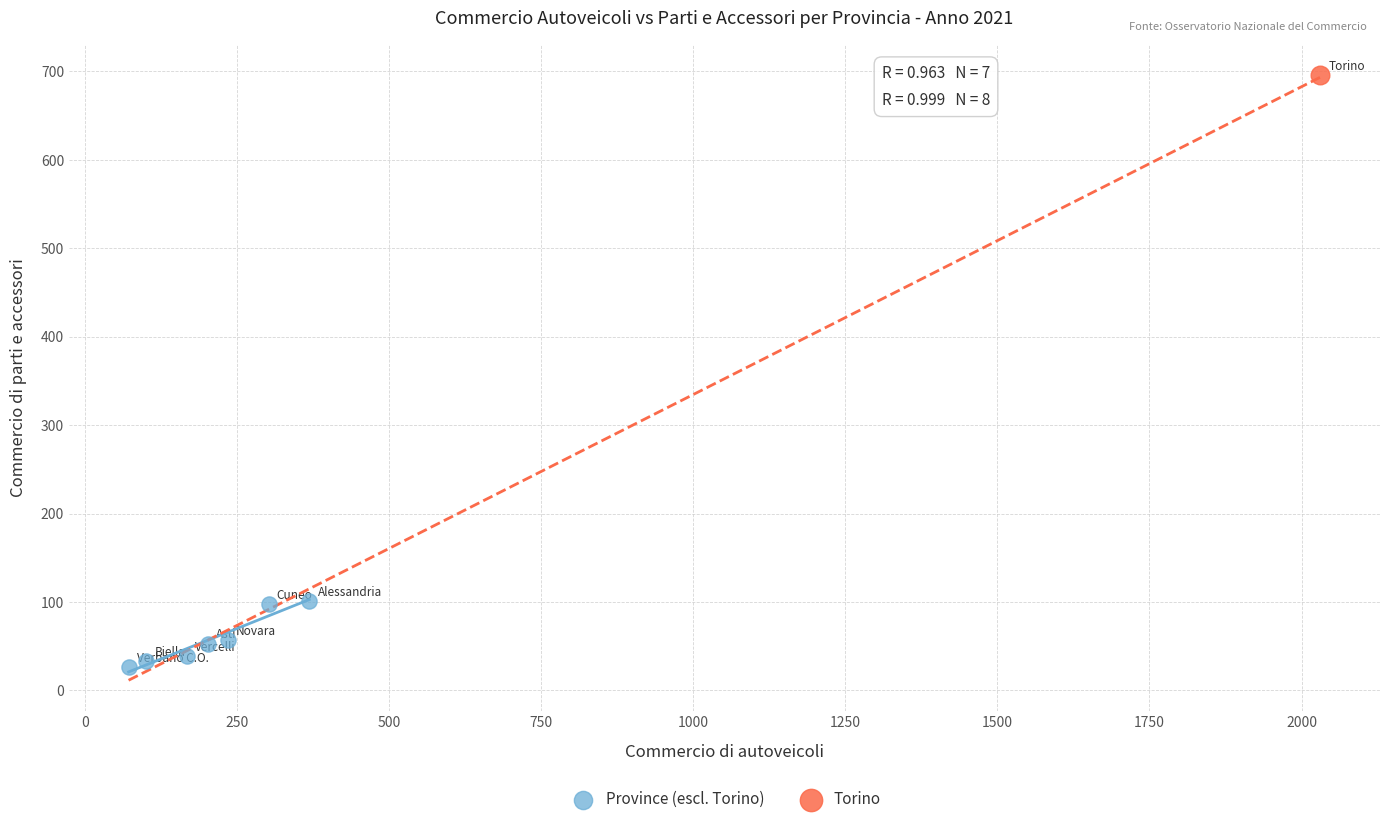

What are all the series names shown in the legend?

Province (escl. Torino), Torino